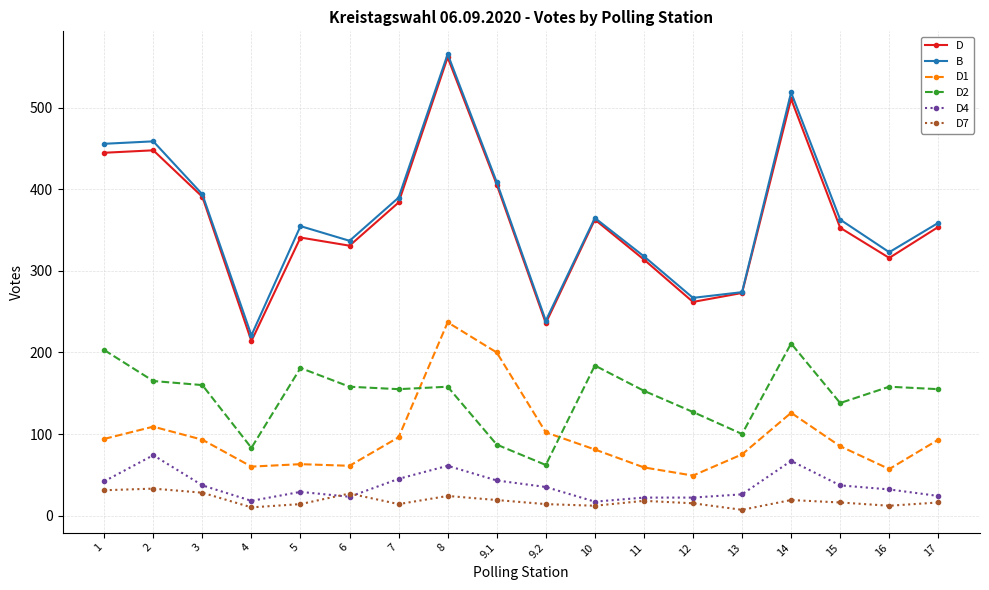

Is the value of D4 at 9.1 greater than the value of D1 at 5?

No